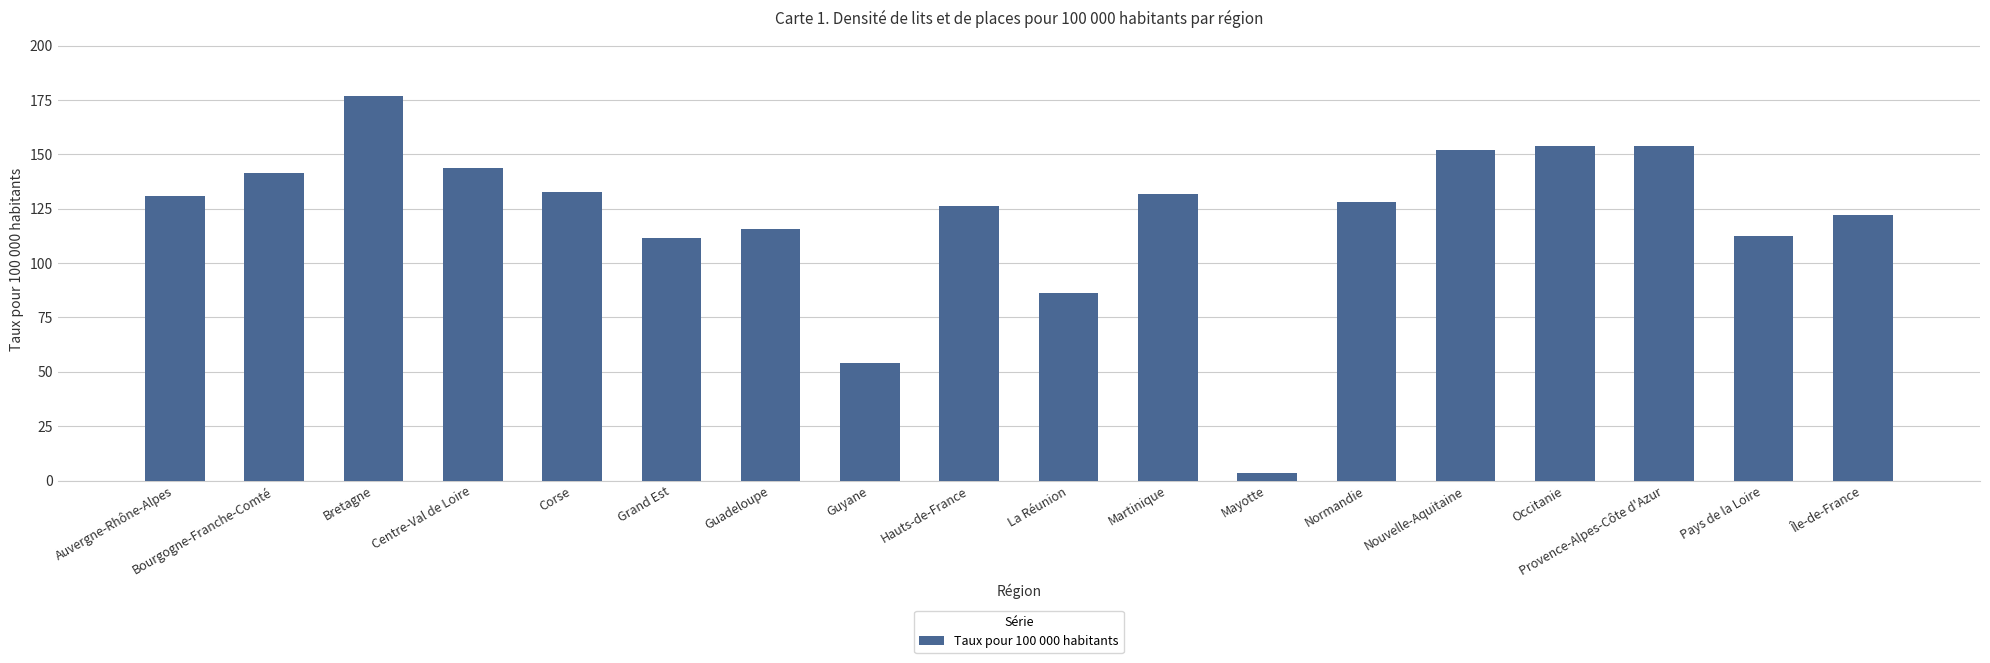

What is the label of the 18th bar from the left?

Île-de-France